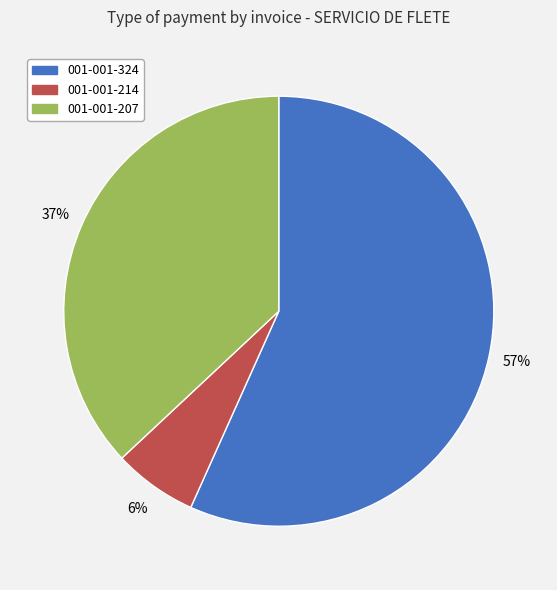

The 001-001-214 slice represents 1% of the pie. True or false?

False